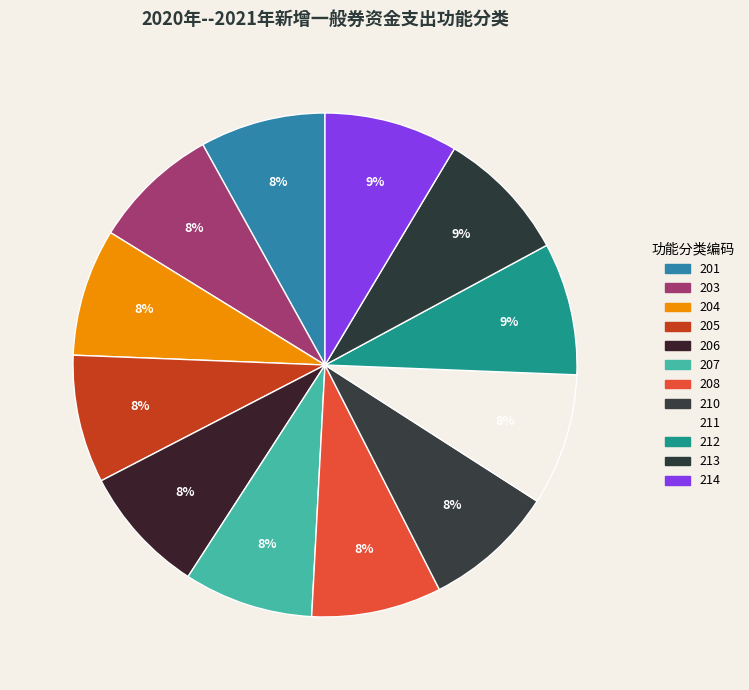

How many segments does this pie chart have?

12